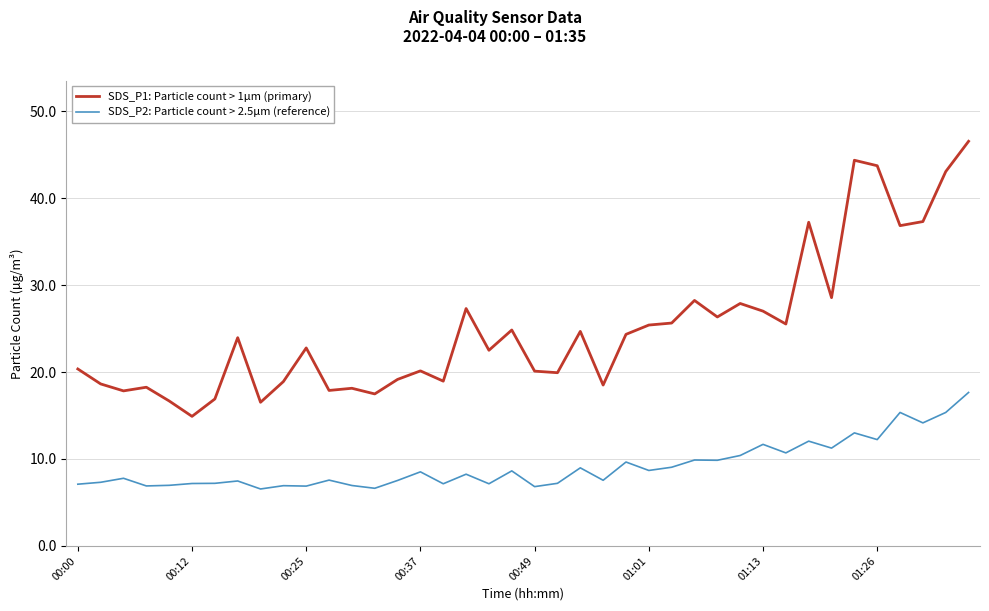

True or false: SDS_P1: Particle count > 1µm (primary) and SDS_P2: Particle count > 2.5µm (reference) cross at least once.

False